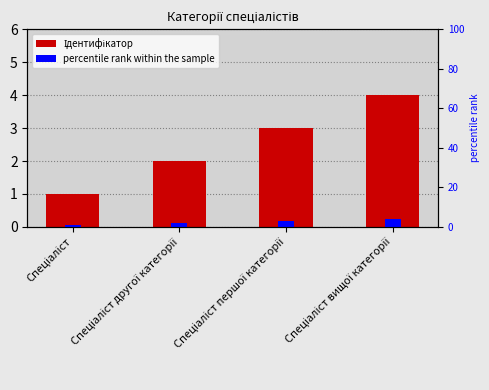

What is the change in value from Спеціаліст to Спеціаліст другої категорії?

+1